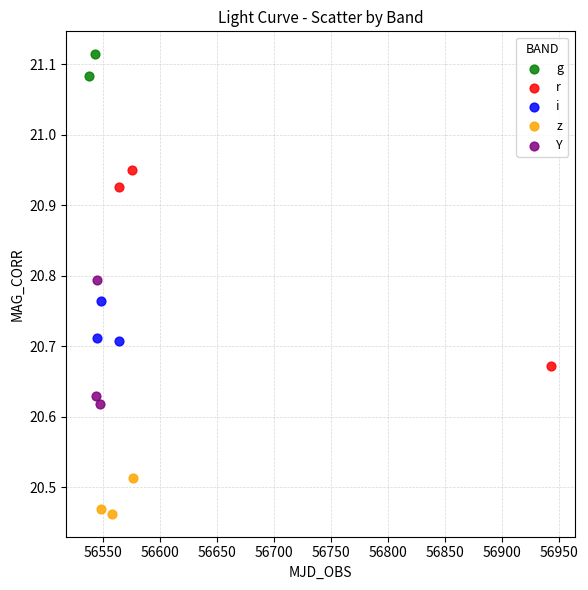

Which series has the widest spread of Y values?

r